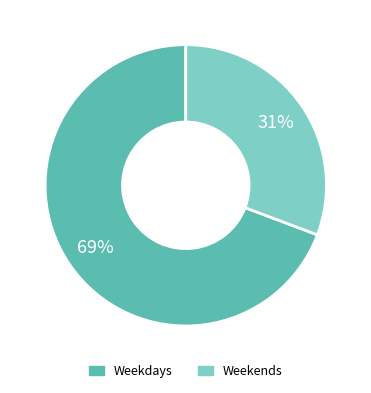

Does any single category account for the majority?

Yes